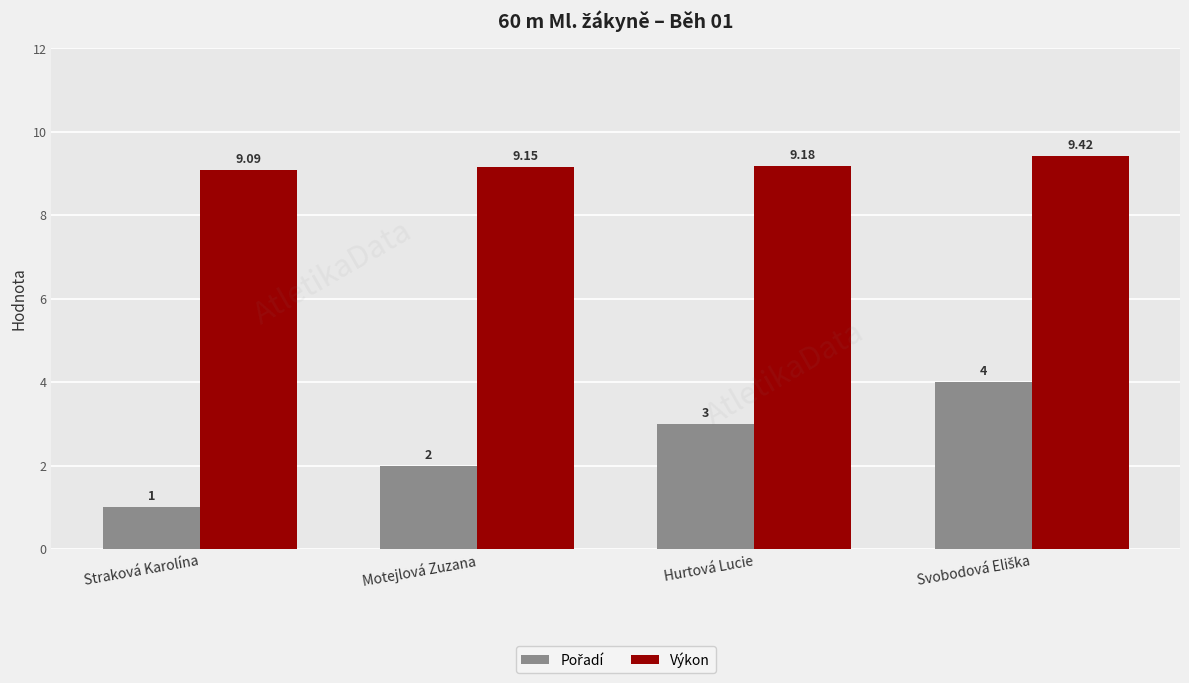

At which category does the chart reach its minimum across all series?

Straková Karolína